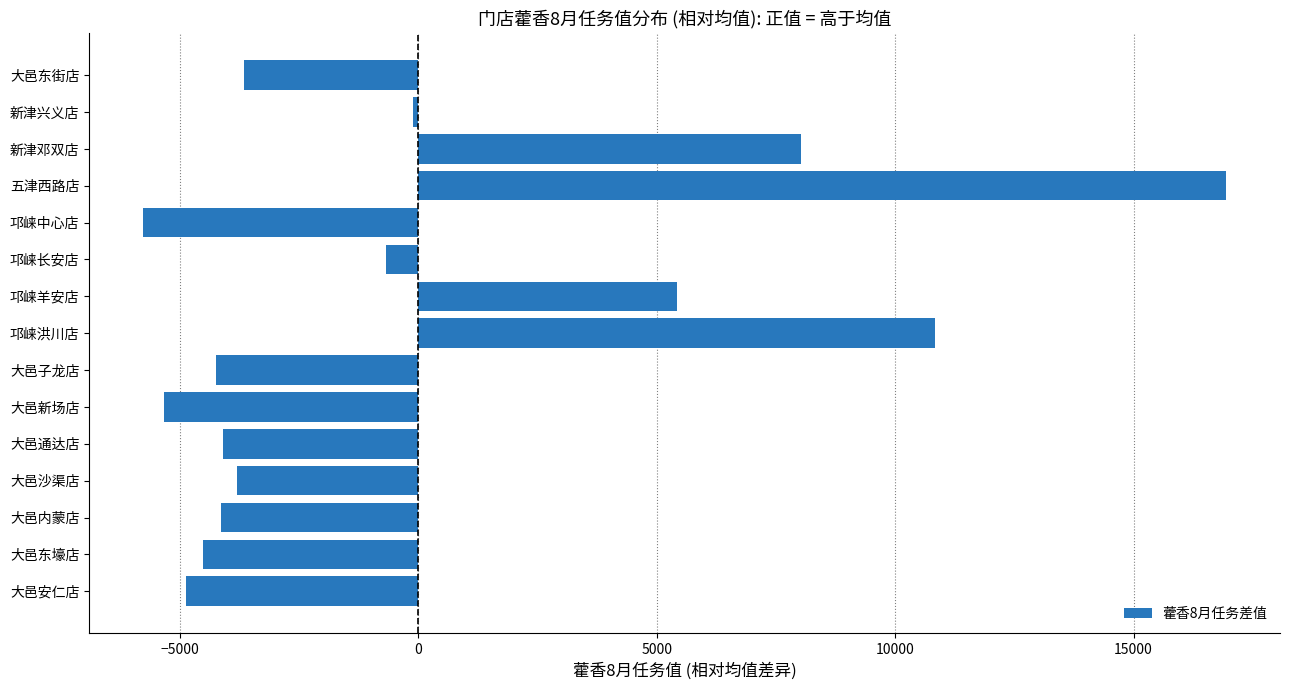

How many distinct data groups are displayed?

1